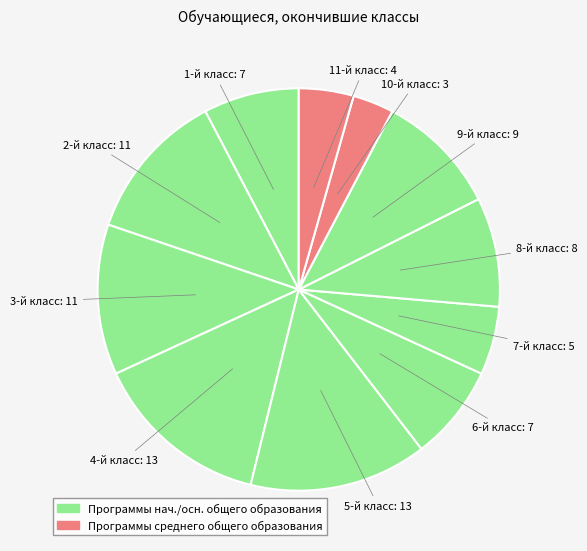

How many segments does this pie chart have?

11